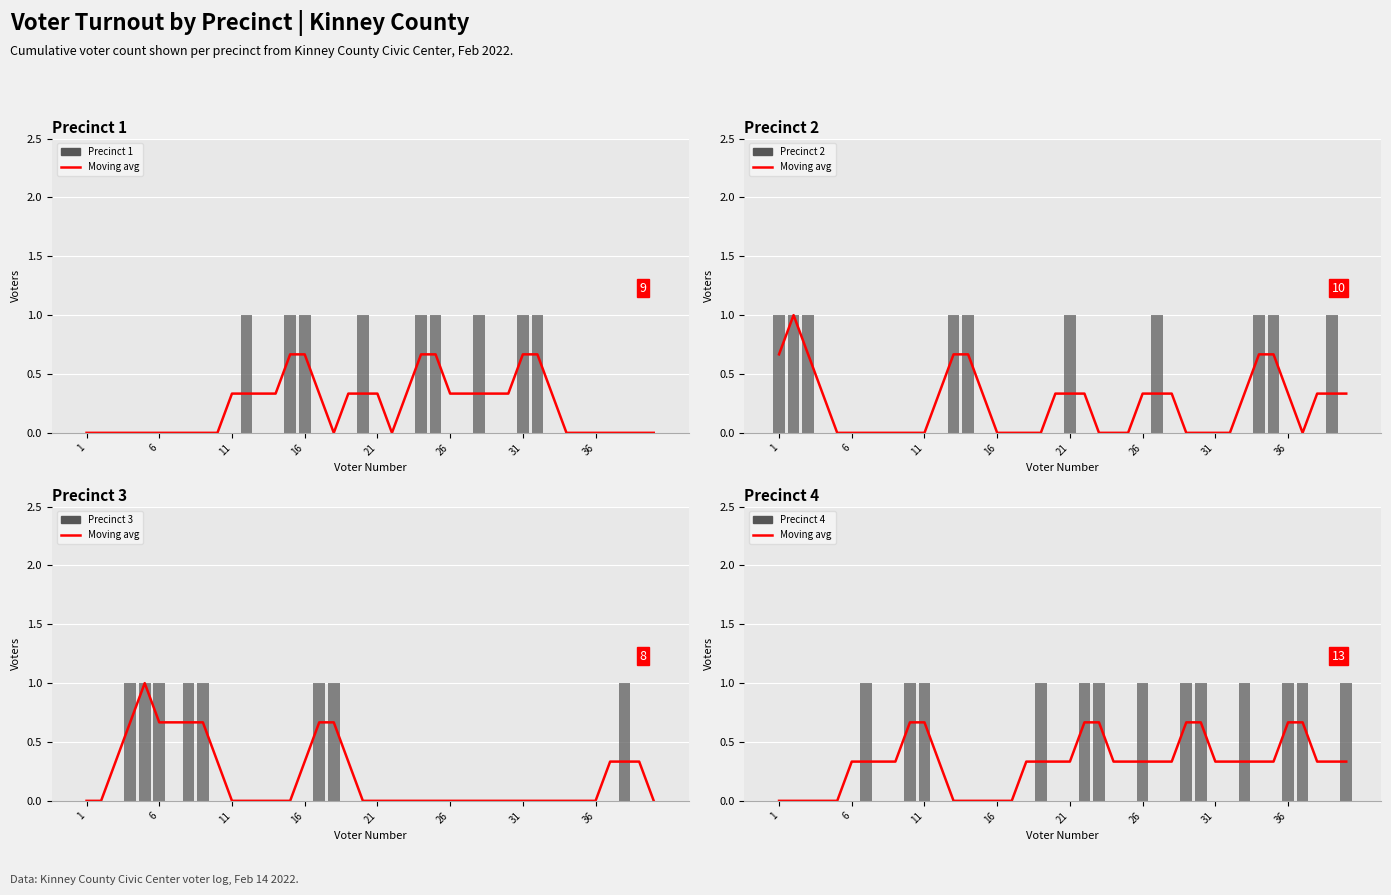

True or false: Precinct 2 has a value of 0 at 10.

False